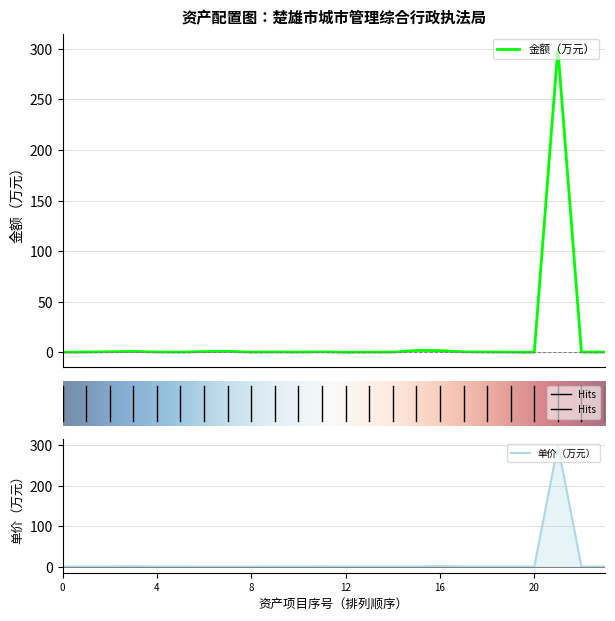

True or false: 金额（万元） and 单价（万元） cross at least once.

False